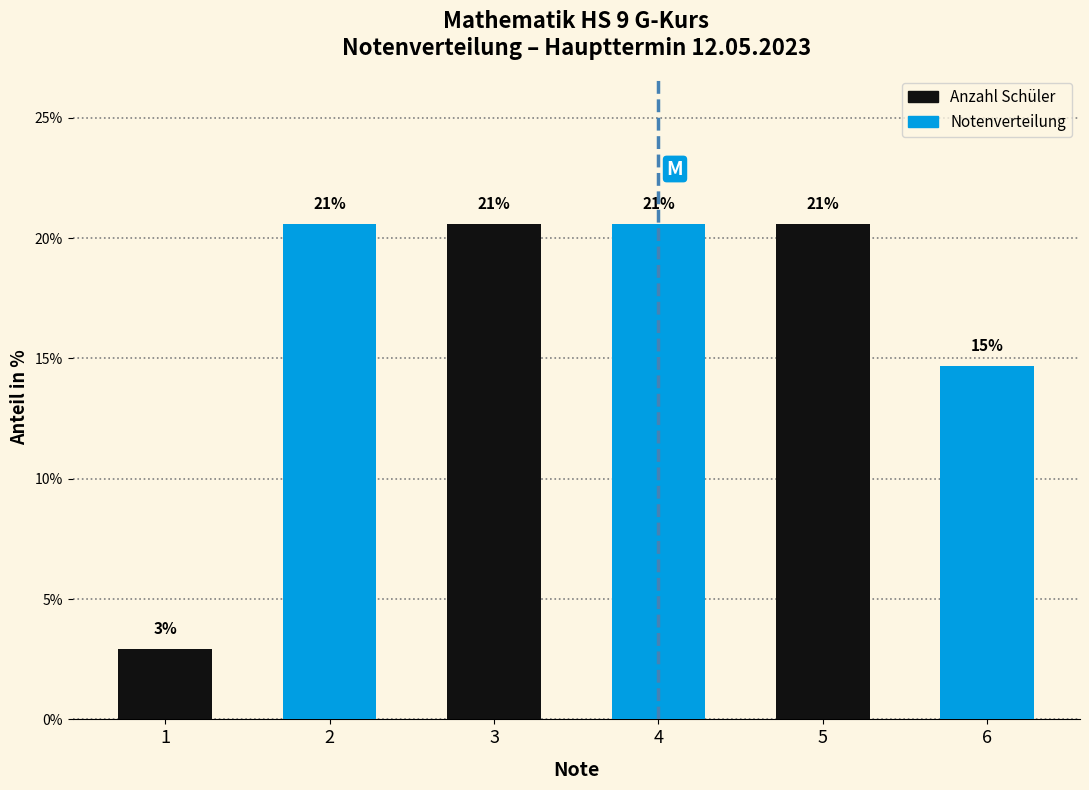

How many bars are there in total?

6